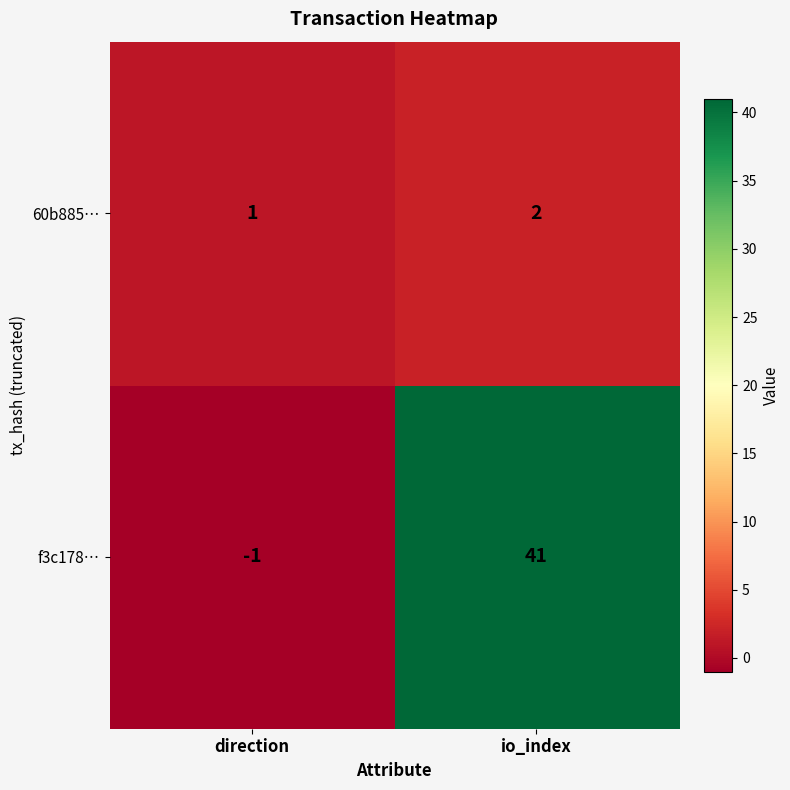

Where is 60b885… nearest to the value 1?

direction